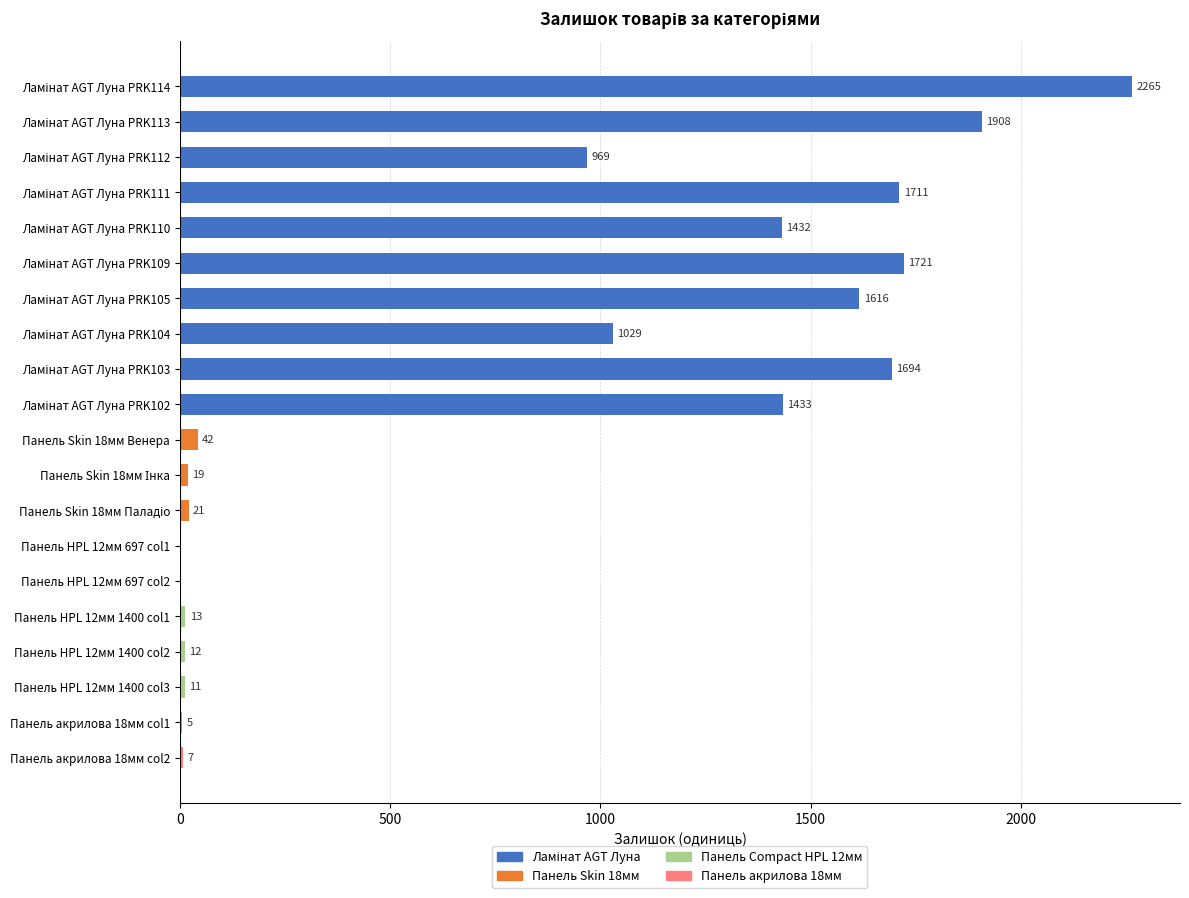

The chart shows a value of 11 at Панель HPL 12мм 1400 col3. True or false?

True